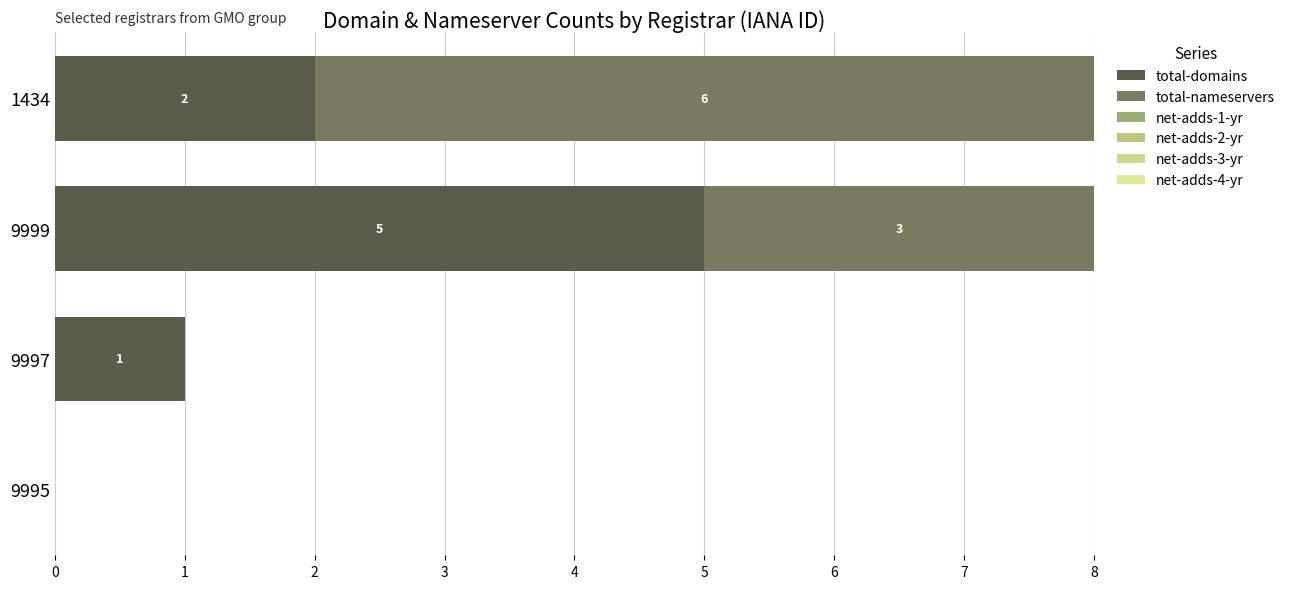

How many categories are shown in the chart?

4